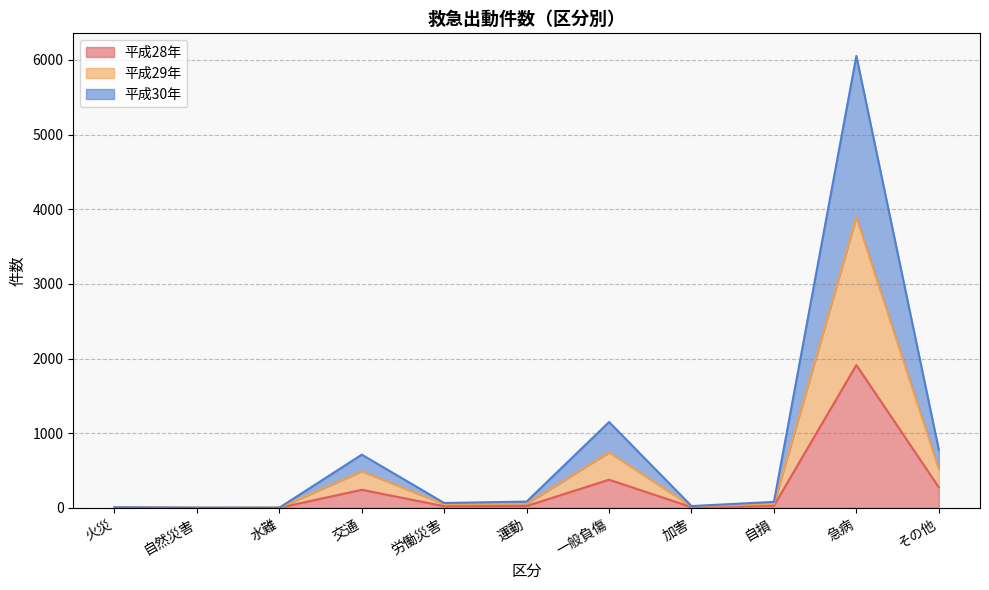

What is the difference between the highest and lowest values at 運動?

59